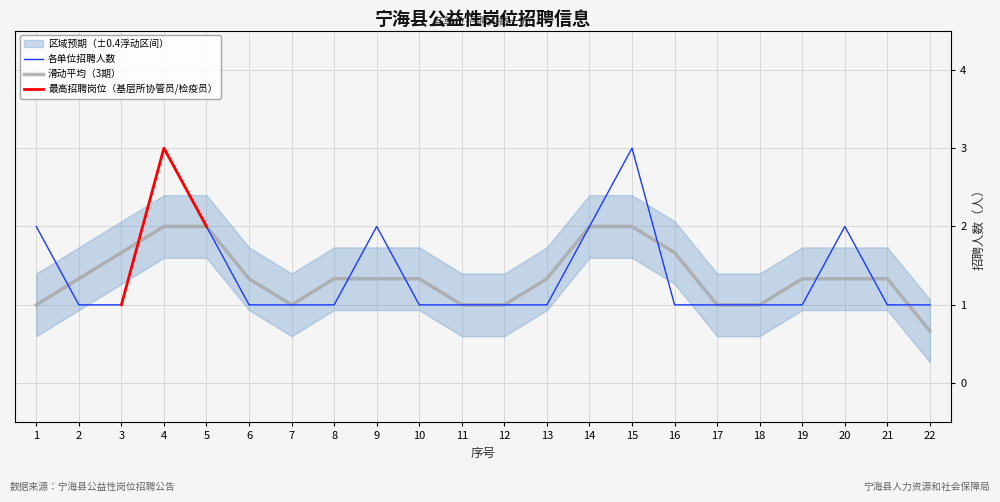

What is the smallest value displayed?

1